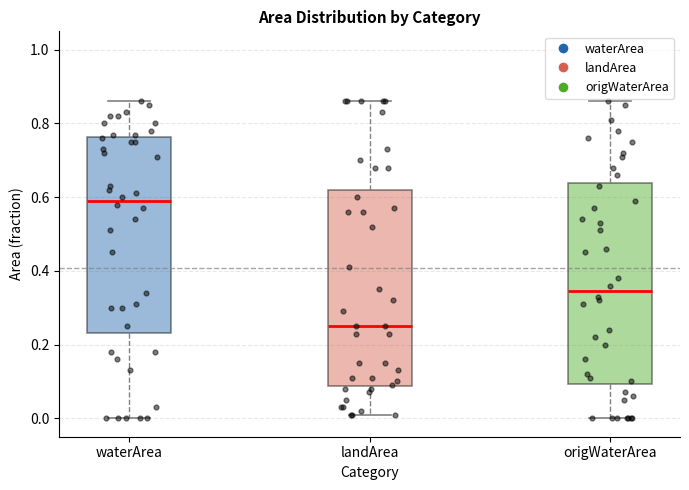

Reading left to right, read every box against the y-axis: the position of its median line, the range the box covers, and the ends of its whiskers. The values are not printed on the chart, so give them approximately, as read against the axis.

waterArea: median 0.60, box 0.24 to 0.76, whiskers 0.00 to 0.86
landArea: median 0.26, box 0.08 to 0.62, whiskers 0.02 to 0.86
origWaterArea: median 0.34, box 0.10 to 0.64, whiskers 0.00 to 0.86